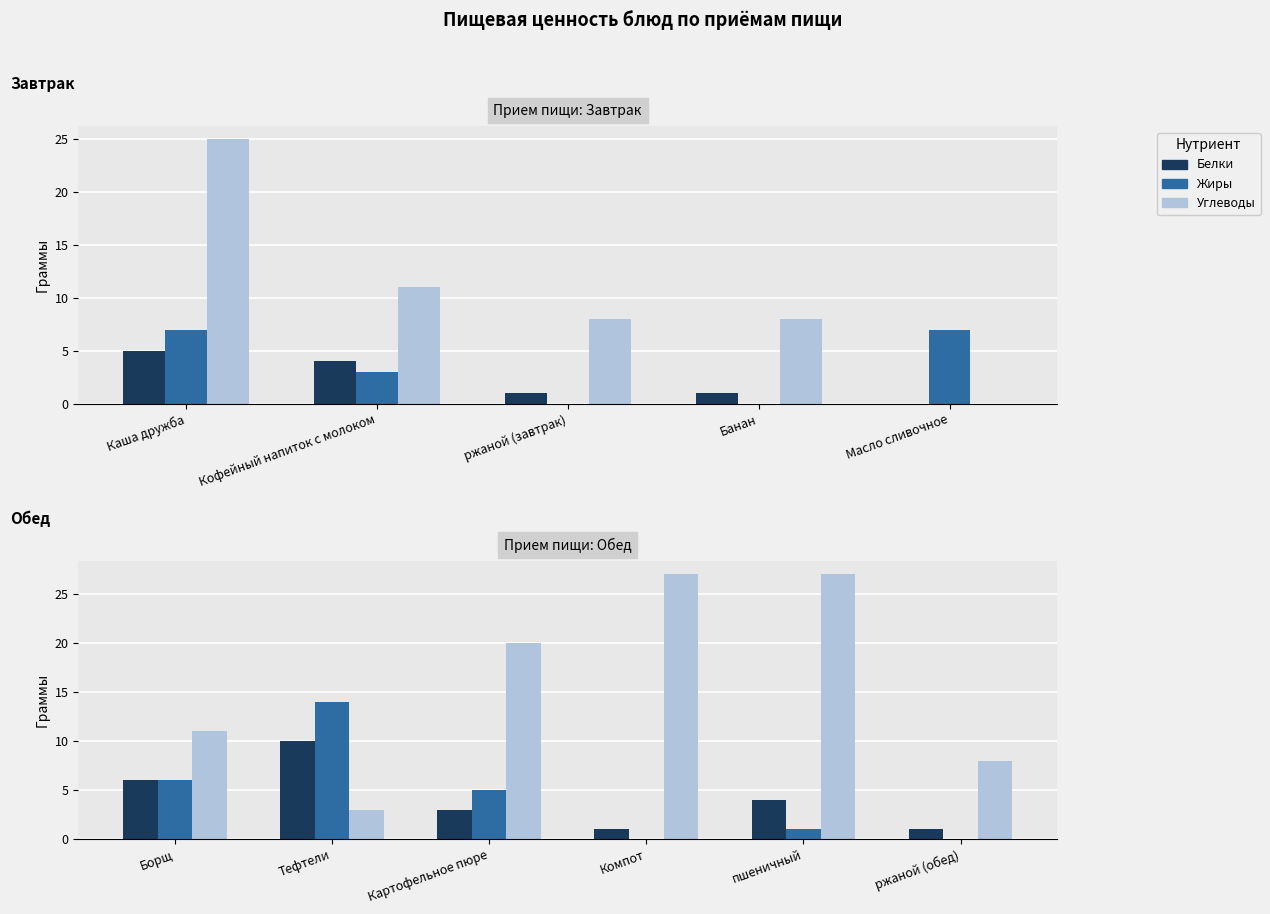

Is the value of Белки at Тефтели greater than the value of Жиры at Картофельное пюре?

Yes